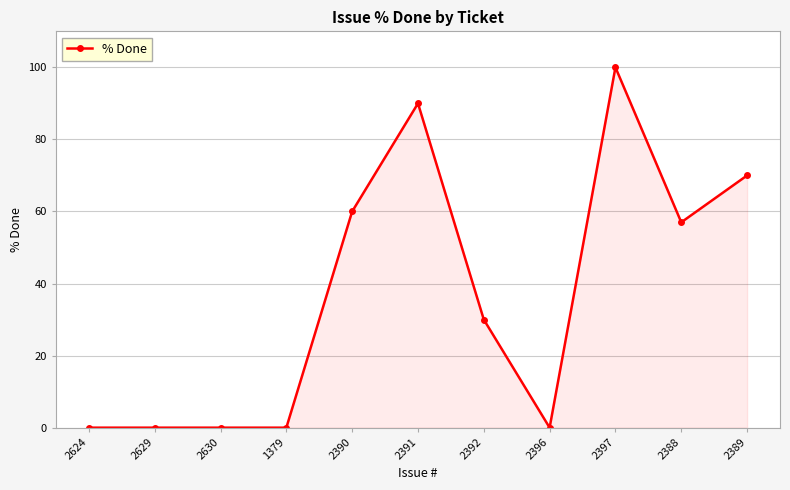

What is the sum of the values at 2388 and 2391?

147